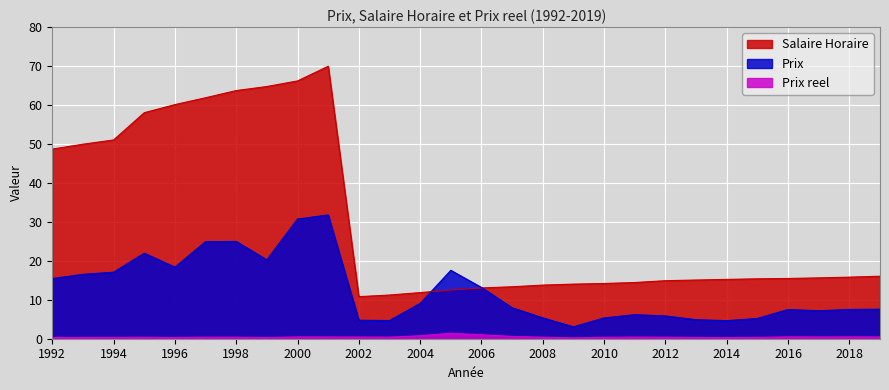

True or false: Salaire Horaire and Prix reel intersect in this chart.

False